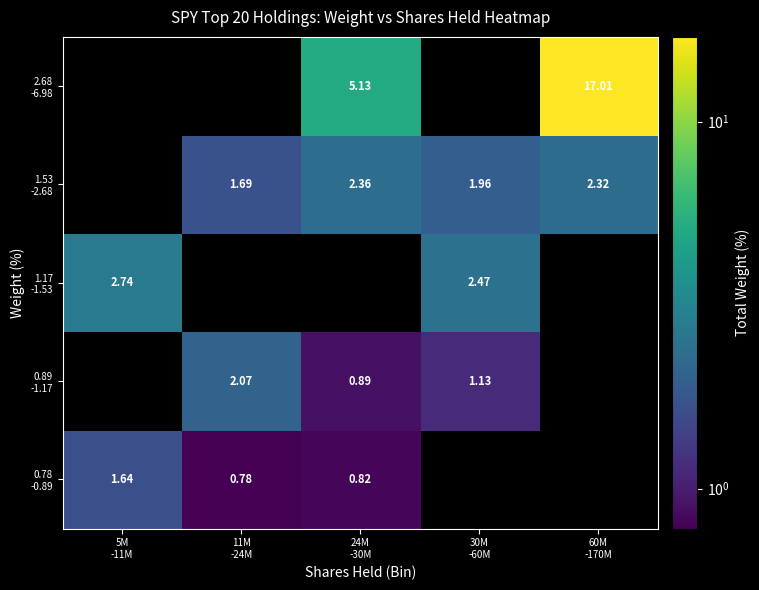

Which series changed the most between 5M -11M and 24M -30M?

2.68 -6.98